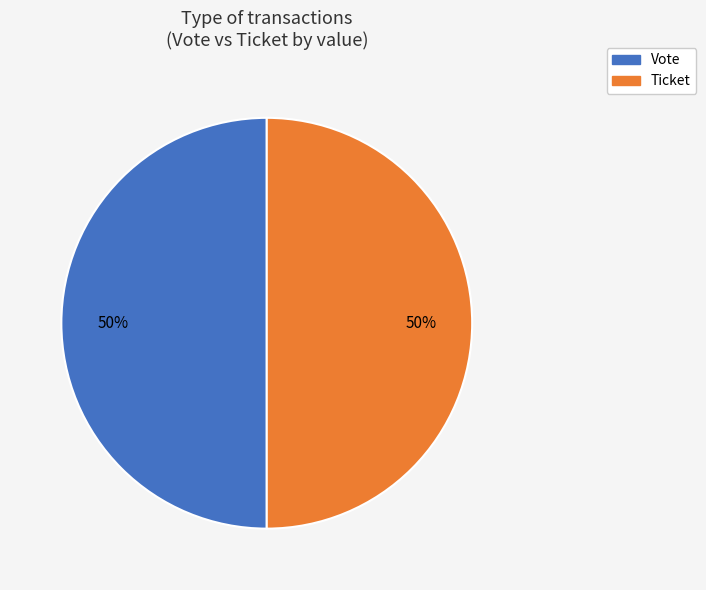

Count the number of slices in the pie.

2